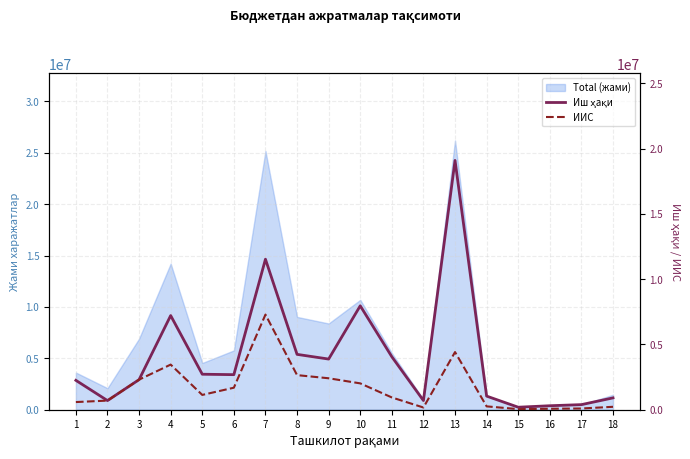

At which label does ИИС reach its minimum?

15